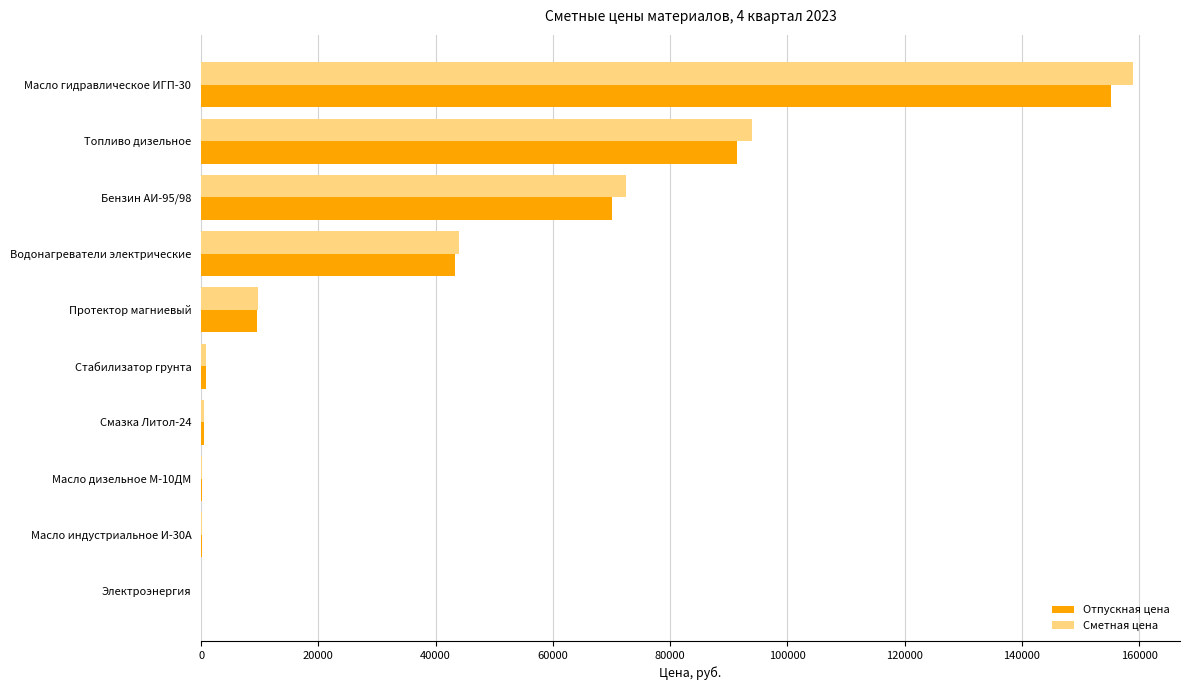

Read the Сметная цена value at Протектор магниевый.

9737.1